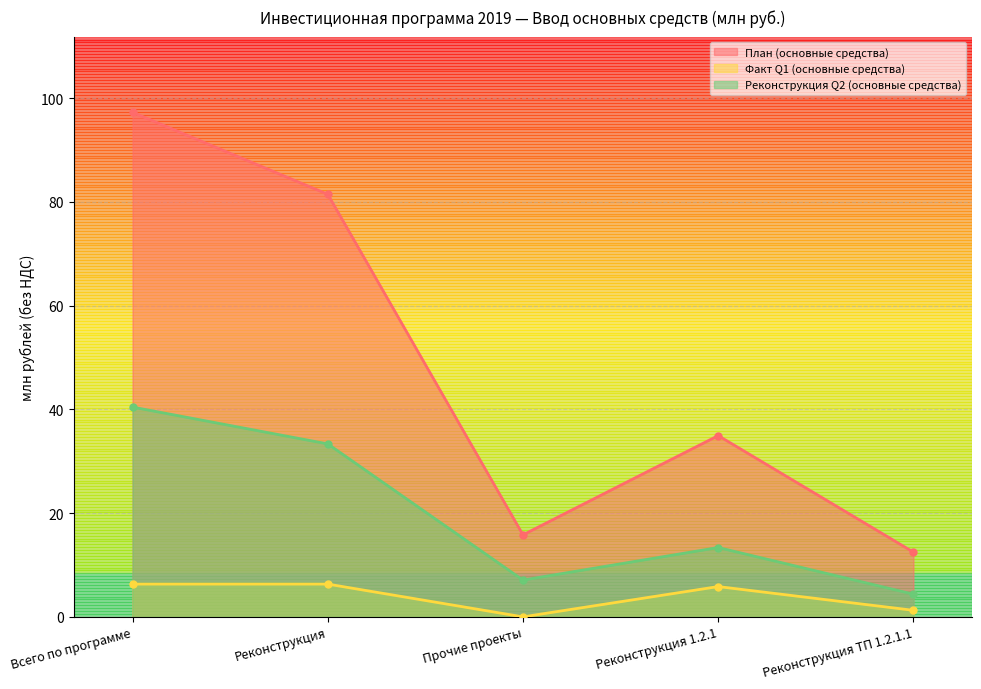

True or false: Реконструкция Q2 (основные средства) and План (основные средства) intersect in this chart.

False